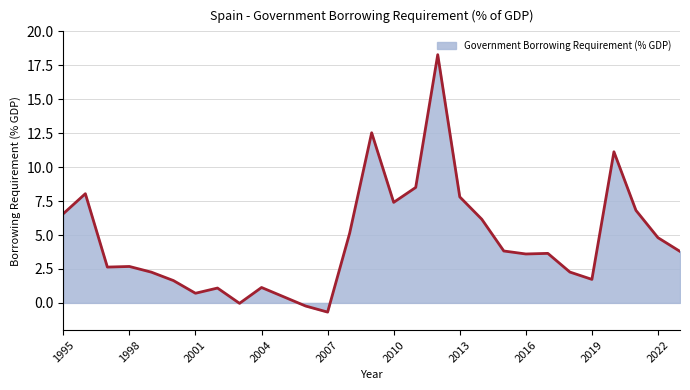

What is the minimum value shown in the chart?

-0.7